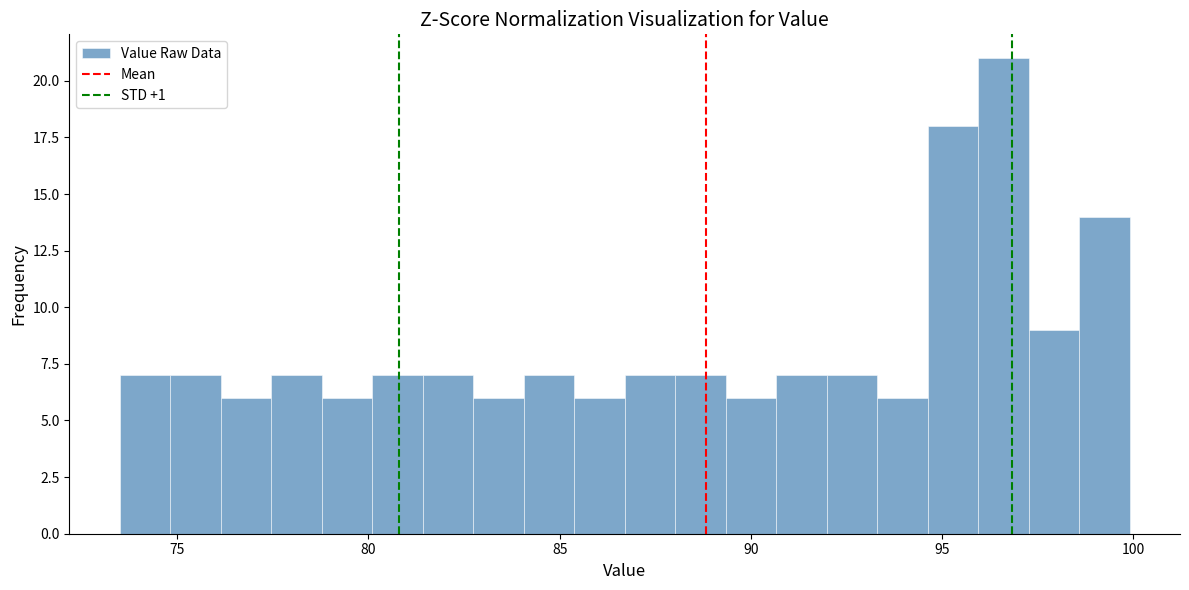

Around what value on the x-axis is the tallest bar? Give the approximate position of its centre, as read against the axis.

96.5